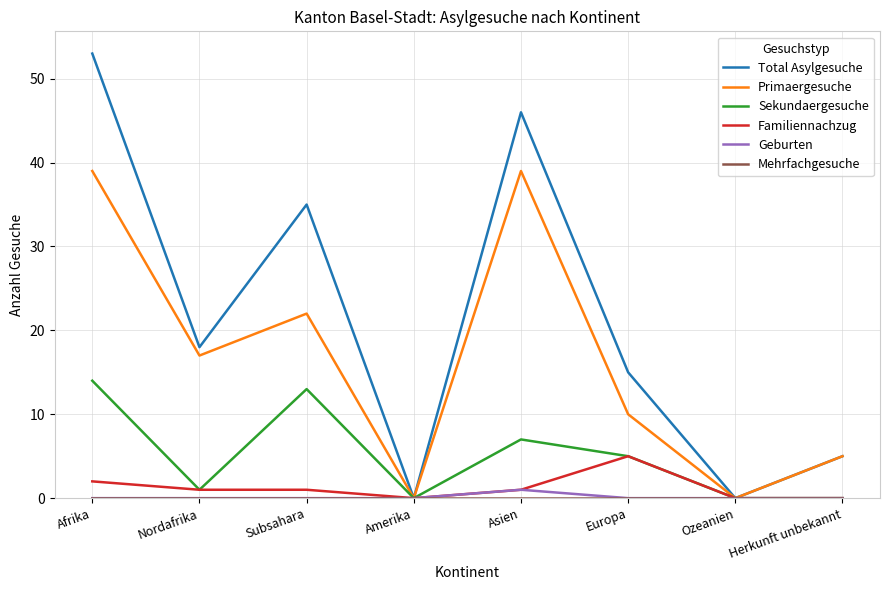

At which label is Total Asylgesuche closest to 26?

Nordafrika